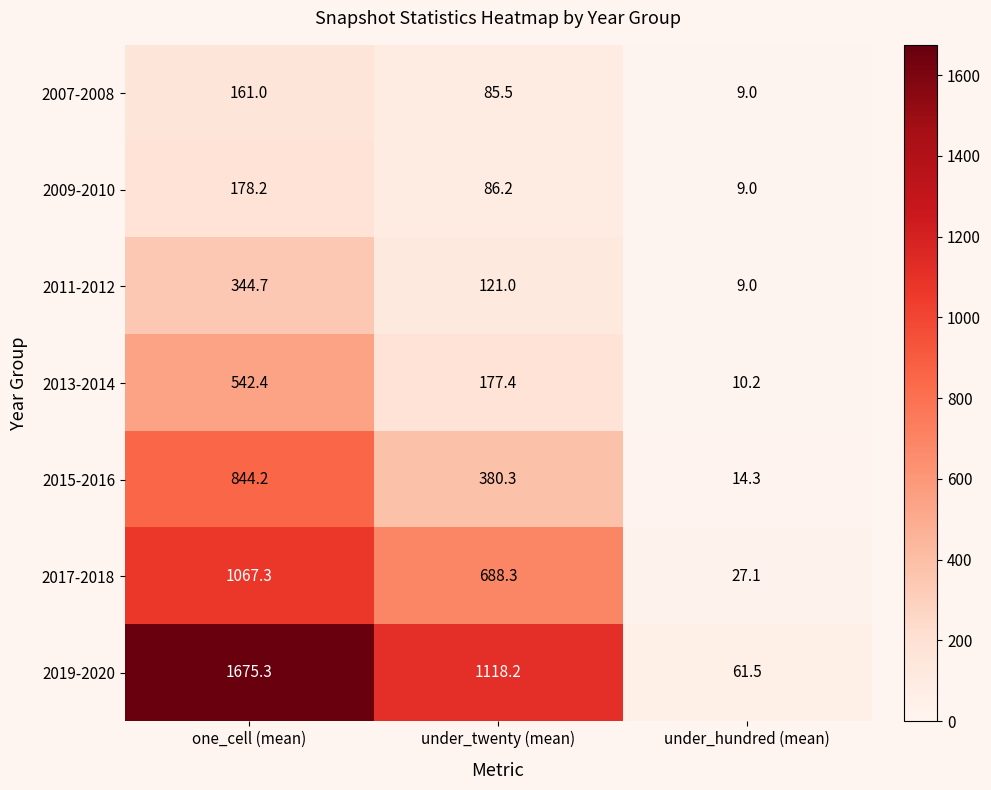

What is the average value of the 2013-2014 series?

243.3